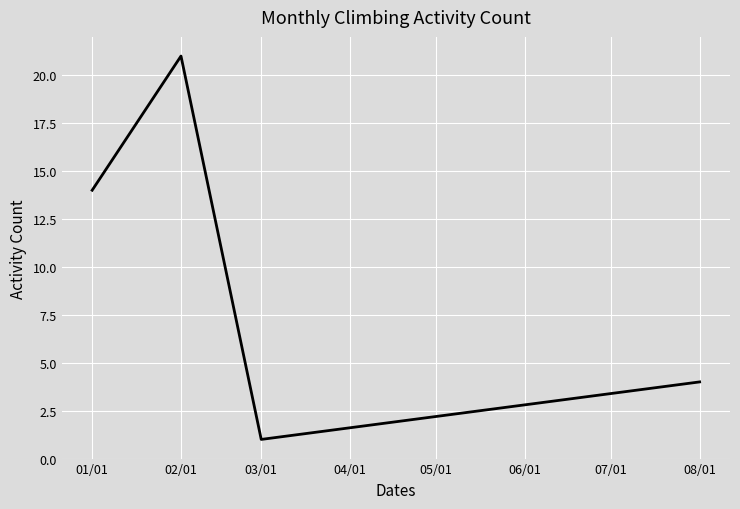

Rank the categories by value from lowest to highest.

03/01, 08/01, 01/01, 02/01